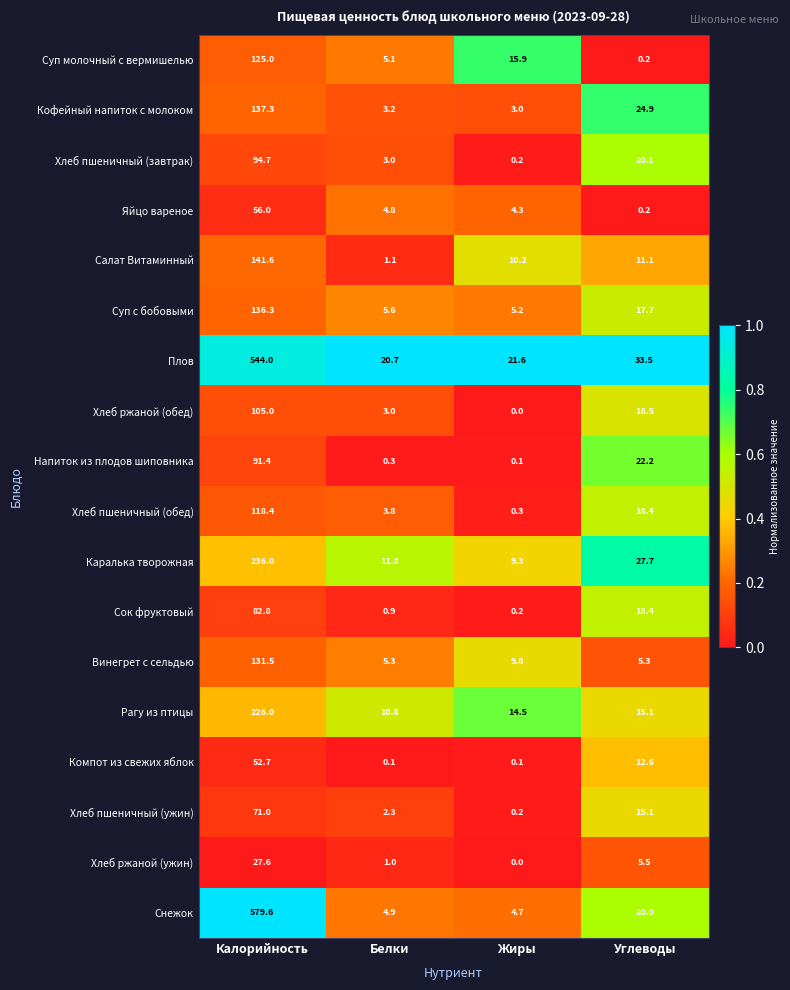

What value does the Хлеб ржаной (ужин) series have at Углеводы?

5.5